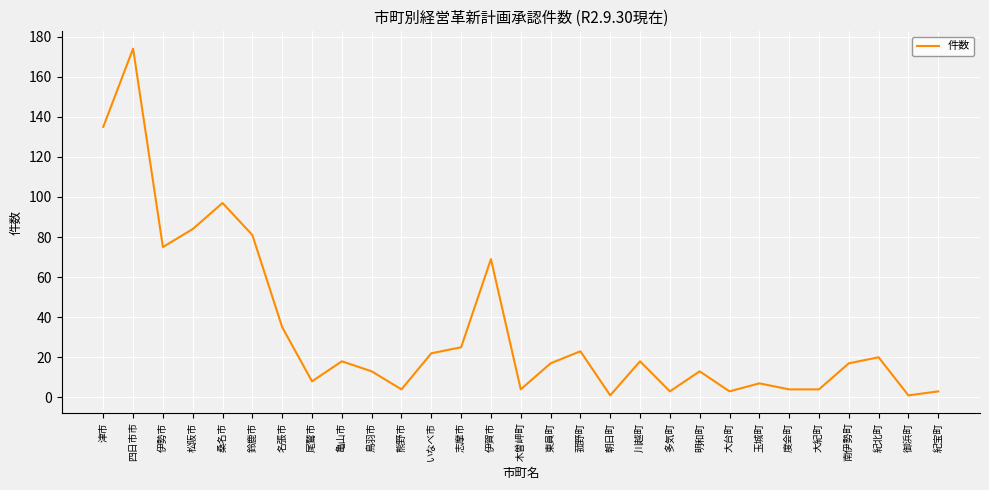

At which category does the chart reach its peak across all series?

四日市市